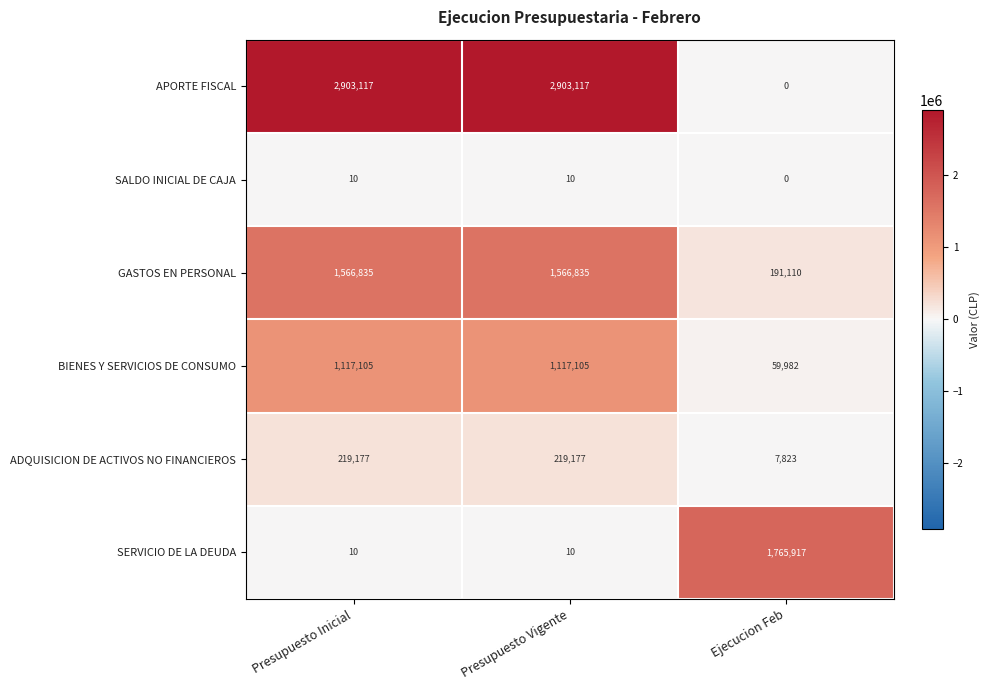

What is the average value of the SALDO INICIAL DE CAJA series?

7